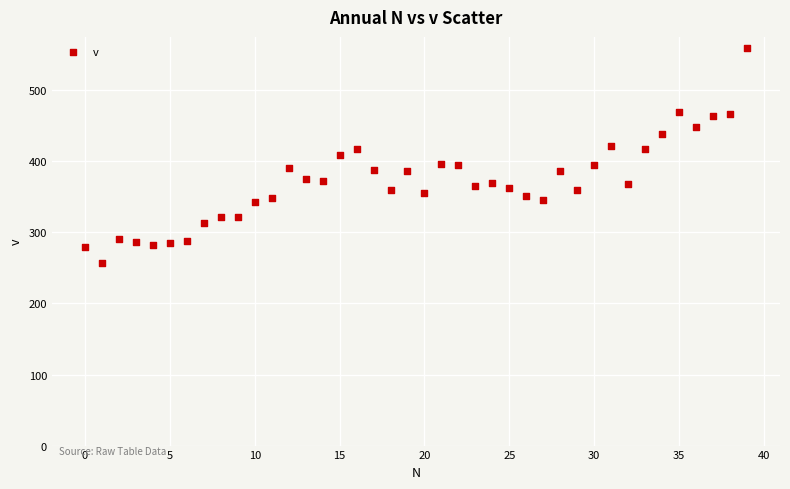

What is the range of Y values (max minus min)?

303